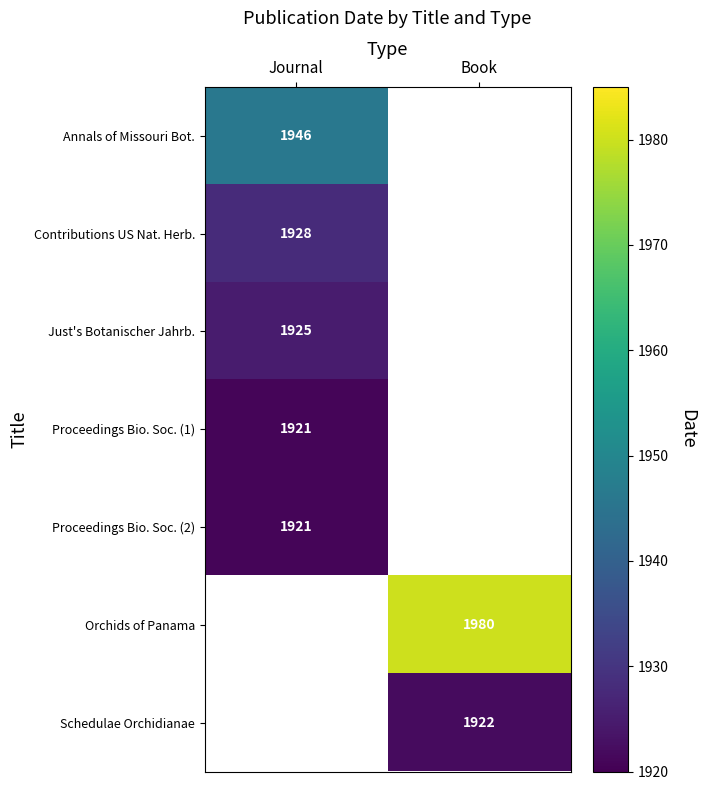

Is it true that Orchids of Panama equals 2641 at Book?

False